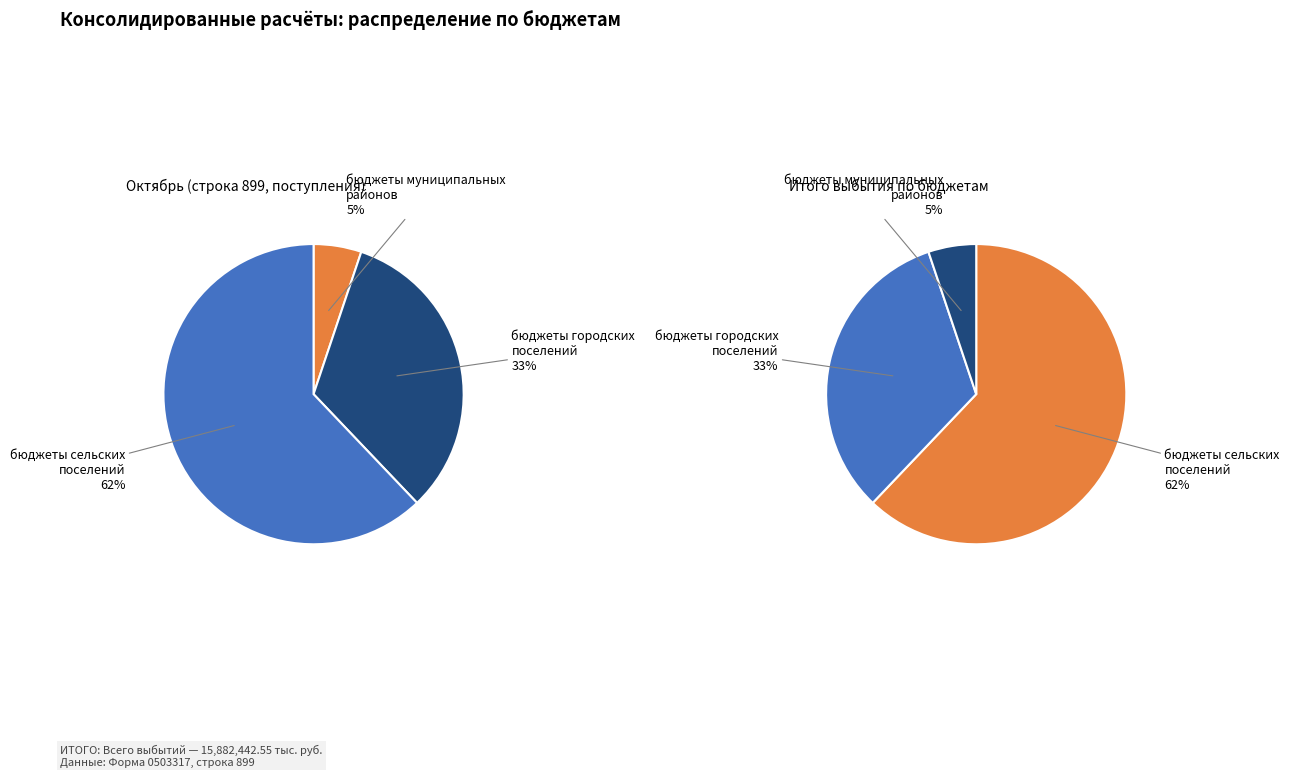

What is the largest slice in the pie chart?

бюджеты сельских поселений